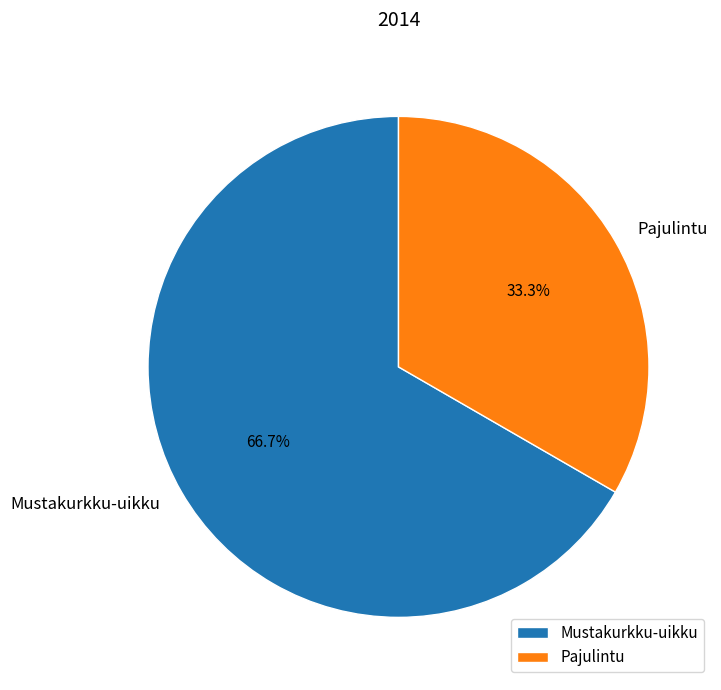

Is it true that Mustakurkku-uikku is 56% of the pie?

False